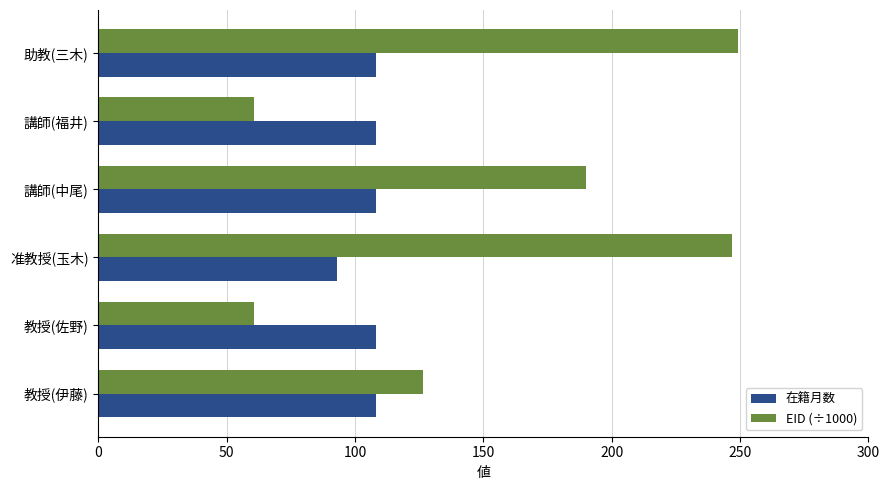

What is the difference between the highest and lowest values at 講師(中尾)?

81.9